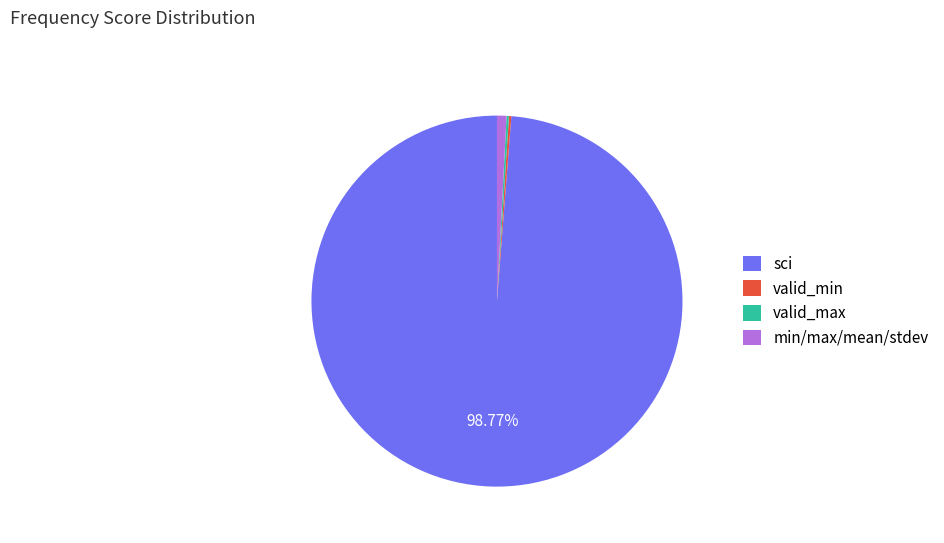

Does any single category account for the majority?

Yes